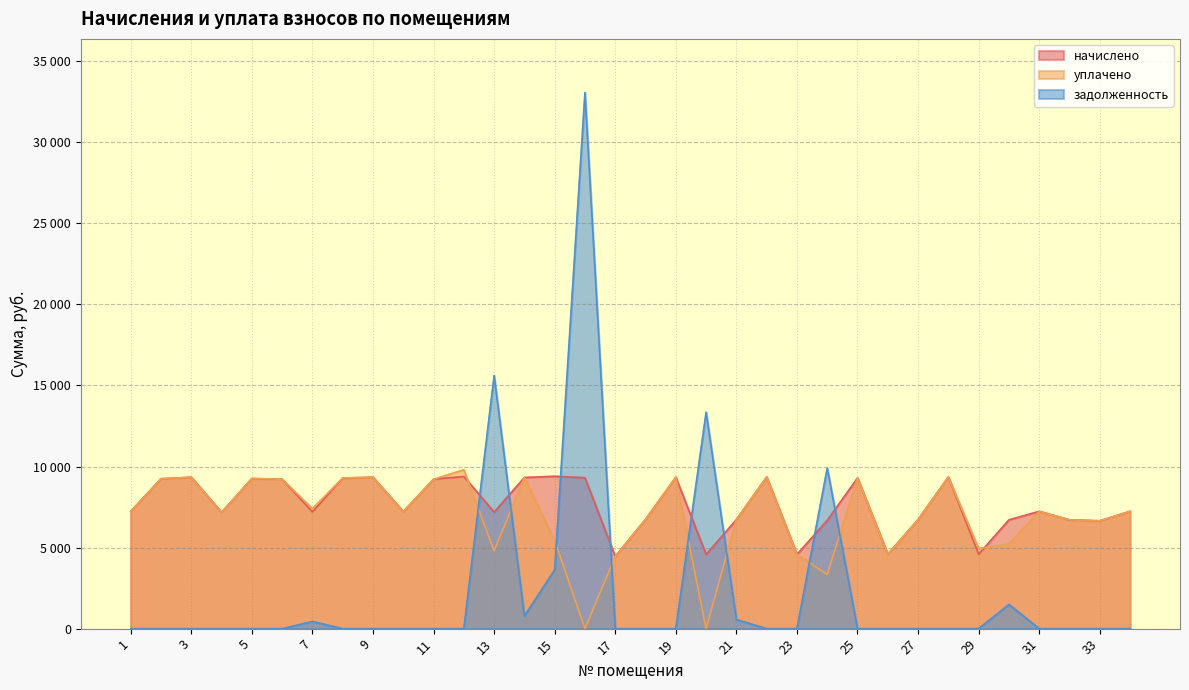

Between 2 and 11, which series saw the biggest shift?

начислено